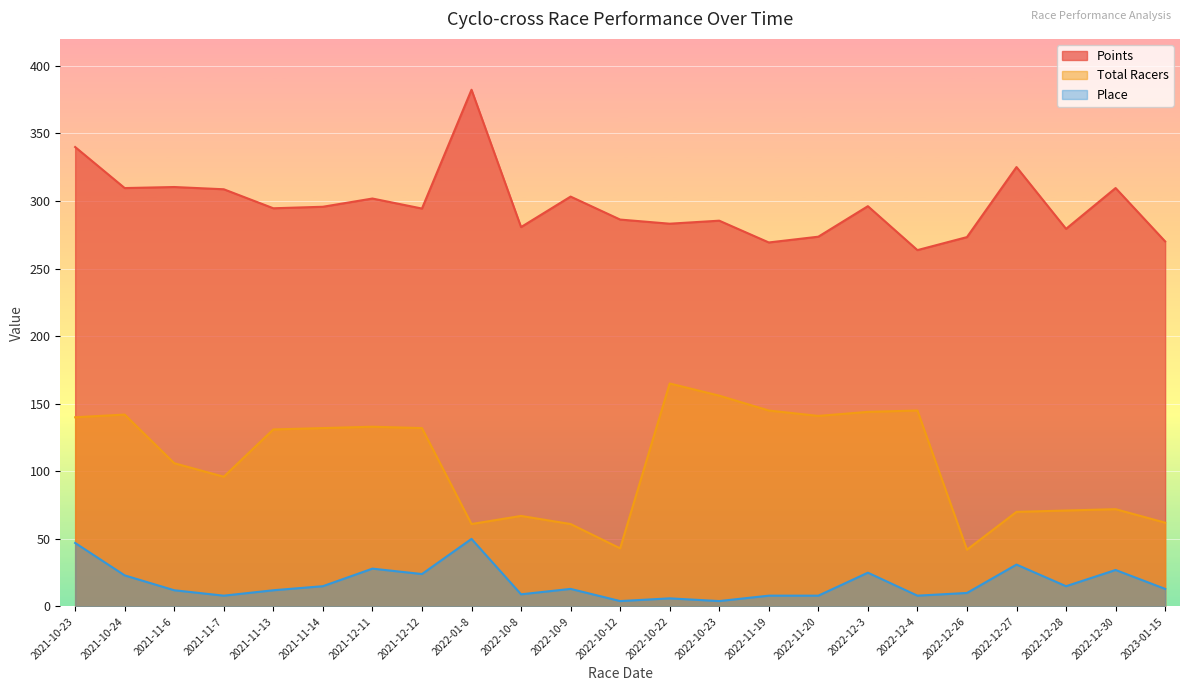

At how many categories does at least one series exceed 235?

23